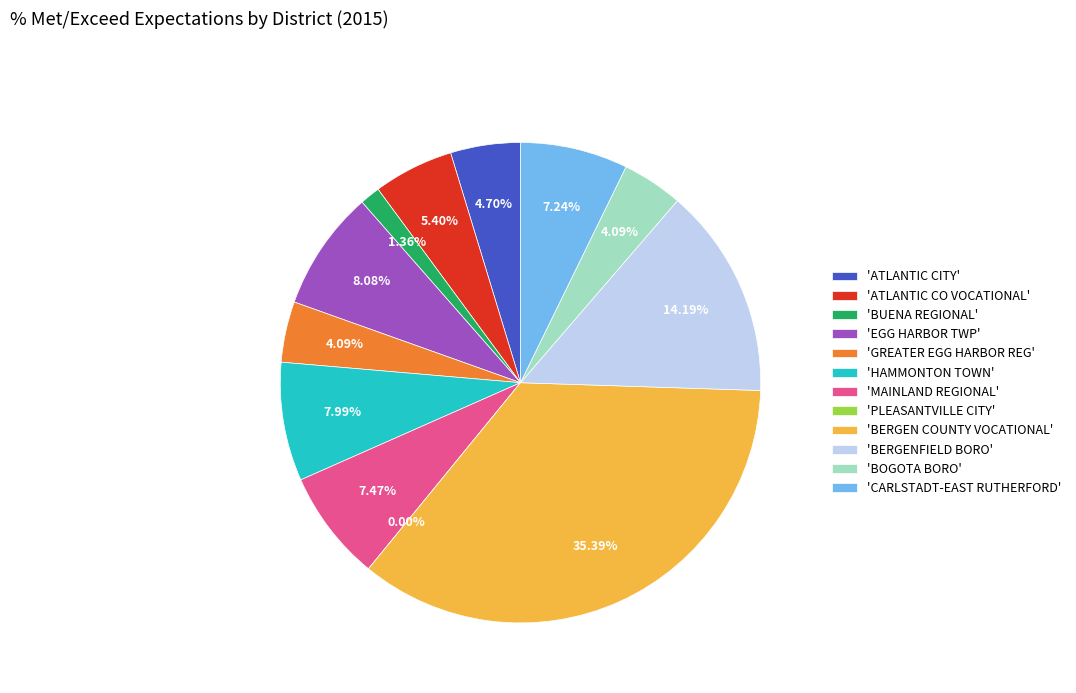

Does ATLANTIC CITY represent more than half of the total?

No